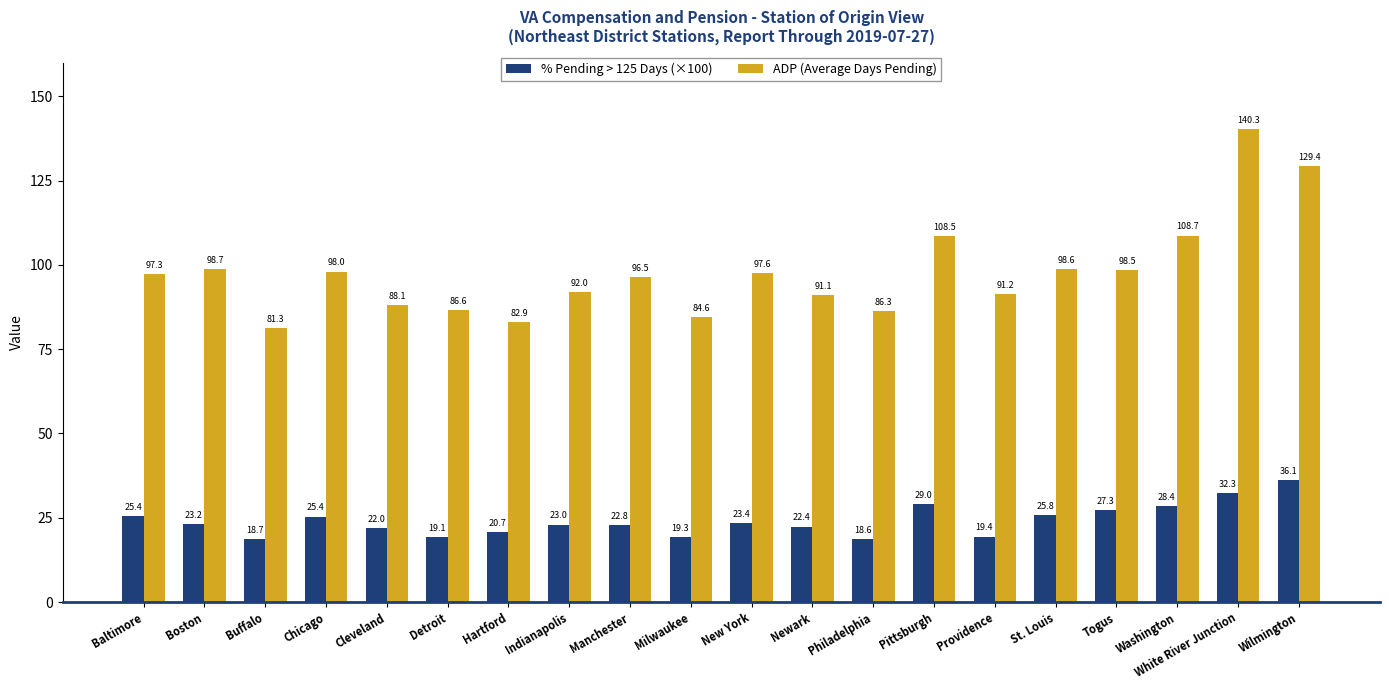

Are the bars grouped side by side (vs. stacked)?

Yes